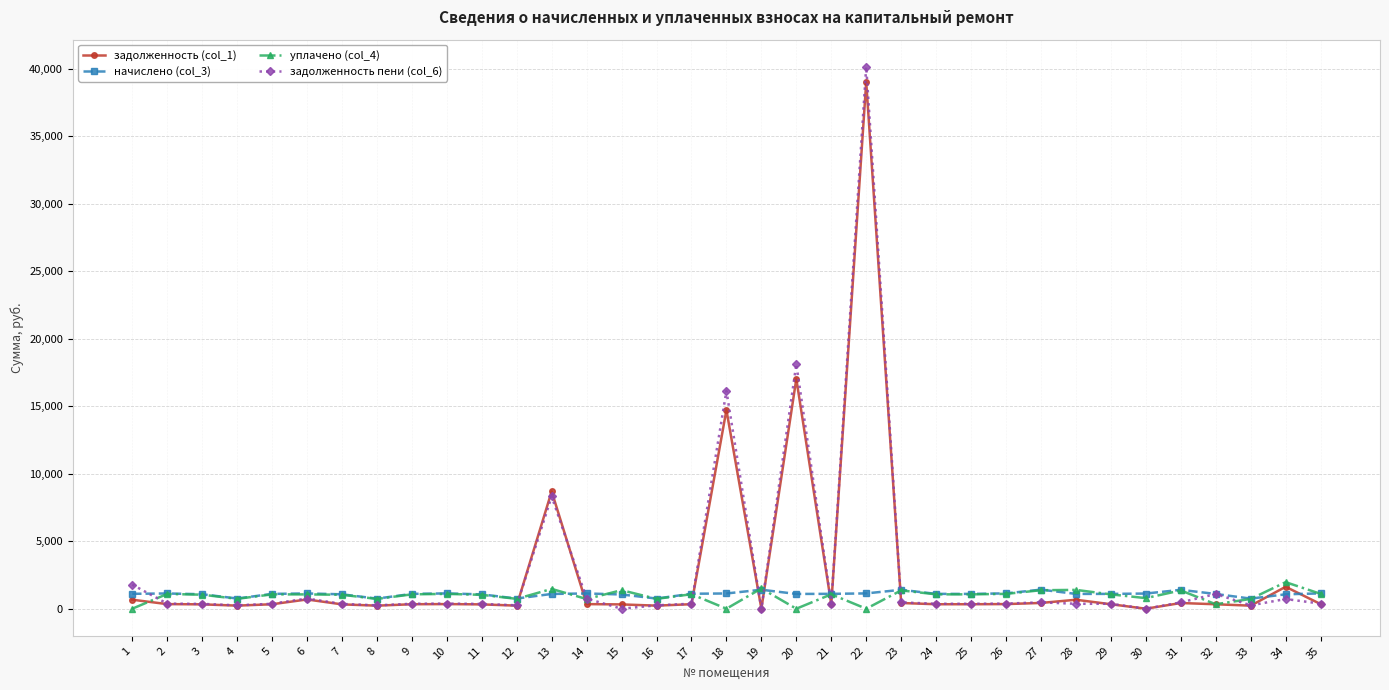

Which category has the highest value in the задолженность (col_1) series?

22